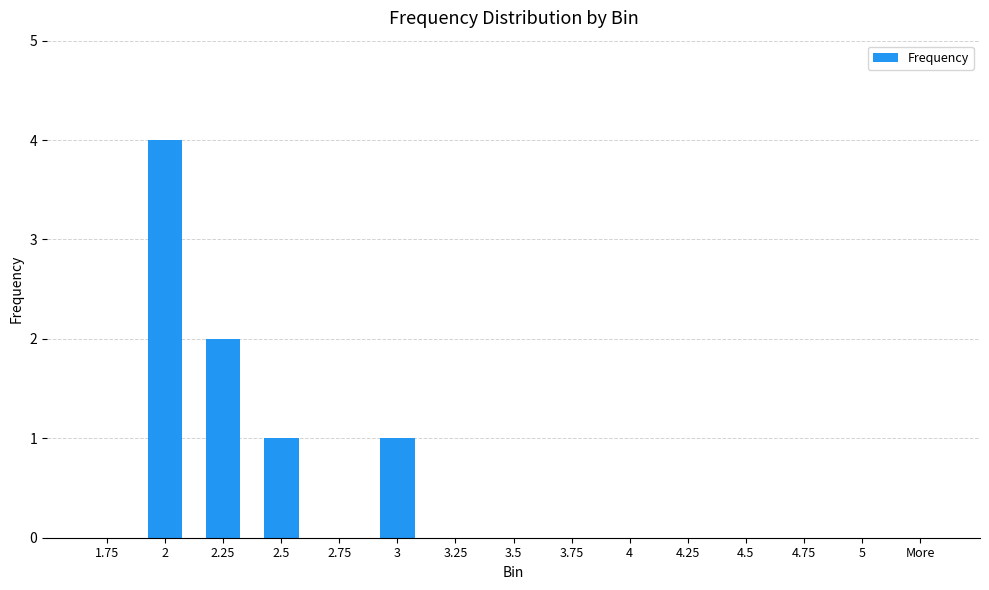

What is the maximum value shown in the chart?

4